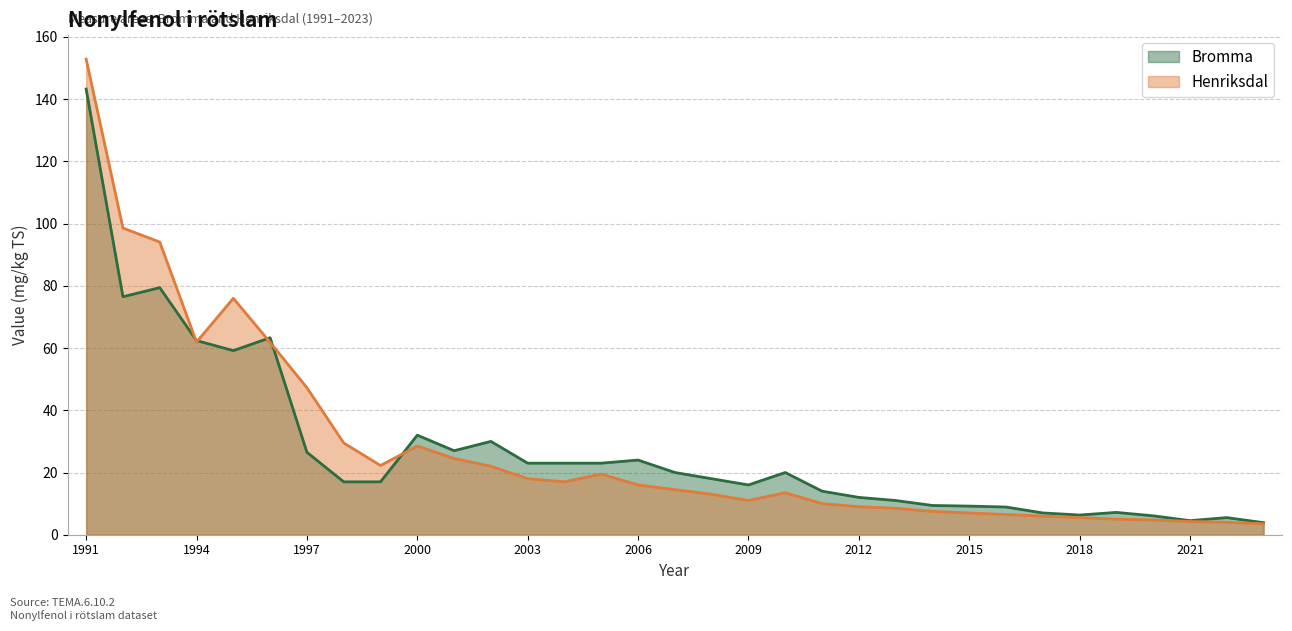

Reading right to left, what are all the values shown in this chart?

Bromma: 2023=3.9	2022=5.5	2021=4.5	2020=6.1	2019=7.2	2018=6.3	2017=7.0	2016=8.9	2015=9.2	2014=9.4	2013=11.0	2012=12.0	2011=14.0	2010=20.0	2009=16.0	2008=18.0	2007=20.0	2006=24.0	2005=23.0	2004=23.0	2003=23.0	2002=30.0	2001=27.0	2000=32.0	1999=17.0	1998=17.0	1997=26.5	1996=63.3	1995=59.2	1994=62.4	1993=79.4	1992=76.5	1991=143.2
Henriksdal: 2023=3.5	2022=4.0	2021=4.2	2020=4.8	2019=5.0	2018=5.5	2017=6.0	2016=6.5	2015=7.0	2014=7.5	2013=8.5	2012=9.0	2011=10.0	2010=13.5	2009=11.0	2008=13.0	2007=14.5	2006=16.0	2005=19.5	2004=17.0	2003=18.0	2002=22.0	2001=24.5	2000=28.5	1999=22.2	1998=29.5	1997=47.2	1996=61.8	1995=76.0	1994=61.9	1993=94.1	1992=98.6	1991=152.9